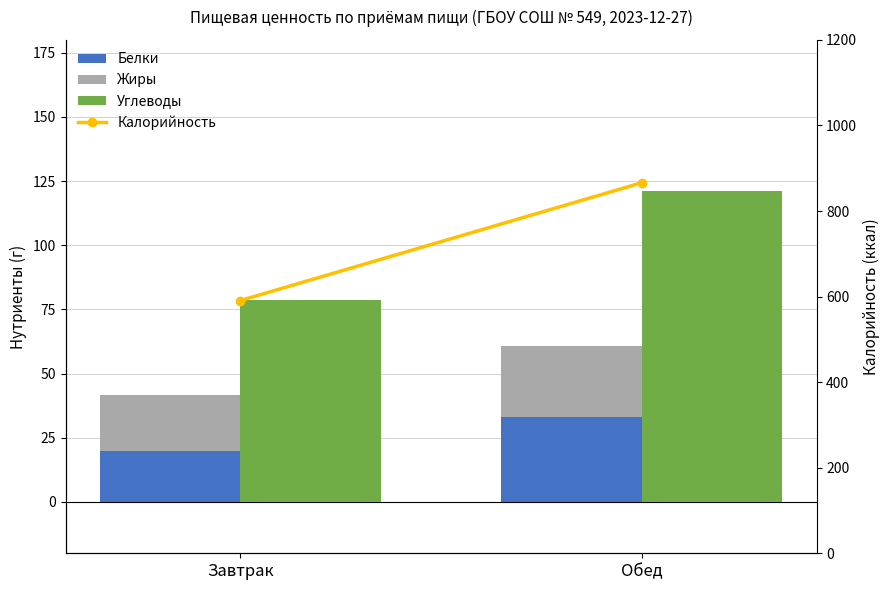

Reading left to right, transcribe all the data shown in this chart.

Белки: Завтрак=19.9	Обед=33.0
Жиры: Завтрак=21.9	Обед=27.7
Углеводы: Завтрак=78.5	Обед=121.1
Калорийность: Завтрак=590.8	Обед=866.2